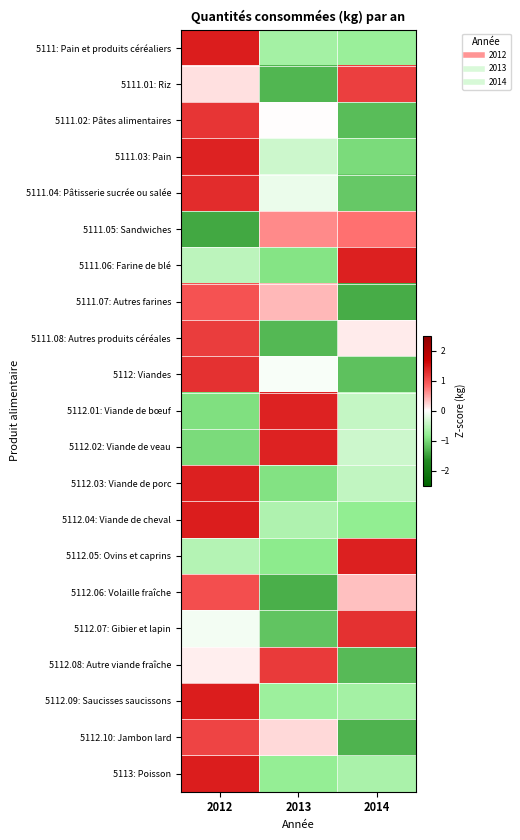

Reading left to right, what are all the values shown in this chart?

5111: Pain et produits céréaliers: 2012=1.4	2013=-0.7	2014=-0.7
5111.01: Riz: 2012=0.2	2013=-1.3	2014=1.1
5111.02: Pâtes alimentaires: 2012=1.2	2013=0.0	2014=-1.2
5111.03: Pain: 2012=1.4	2013=-0.4	2014=-1.0
5111.04: Pâtisserie sucrée ou salée: 2012=1.3	2013=-0.2	2014=-1.1
5111.05: Sandwiches: 2012=-1.4	2013=0.6	2014=0.8
5111.06: Farine de blé: 2012=-0.5	2013=-0.9	2014=1.4
5111.07: Autres farines: 2012=1.0	2013=0.4	2014=-1.4
5111.08: Autres produits céréales: 2012=1.2	2013=-1.3	2014=0.1
5112: Viandes: 2012=1.3	2013=-0.1	2014=-1.2
5112.01: Viande de bœuf: 2012=-0.9	2013=1.4	2014=-0.4
5112.02: Viande de veau: 2012=-1.0	2013=1.4	2014=-0.4
5112.03: Viande de porc: 2012=1.4	2013=-0.9	2014=-0.5
5112.04: Viande de cheval: 2012=1.4	2013=-0.6	2014=-0.8
5112.05: Ovins et caprins: 2012=-0.6	2013=-0.8	2014=1.4
5112.06: Volaille fraîche: 2012=1.0	2013=-1.4	2014=0.3
5112.07: Gibier et lapin: 2012=-0.1	2013=-1.2	2014=1.3
5112.08: Autre viande fraîche: 2012=0.1	2013=1.2	2014=-1.3
5112.09: Saucisses saucissons: 2012=1.4	2013=-0.7	2014=-0.7
5112.10: Jambon lard: 2012=1.1	2013=0.2	2014=-1.3
5113: Poisson: 2012=1.4	2013=-0.8	2014=-0.6